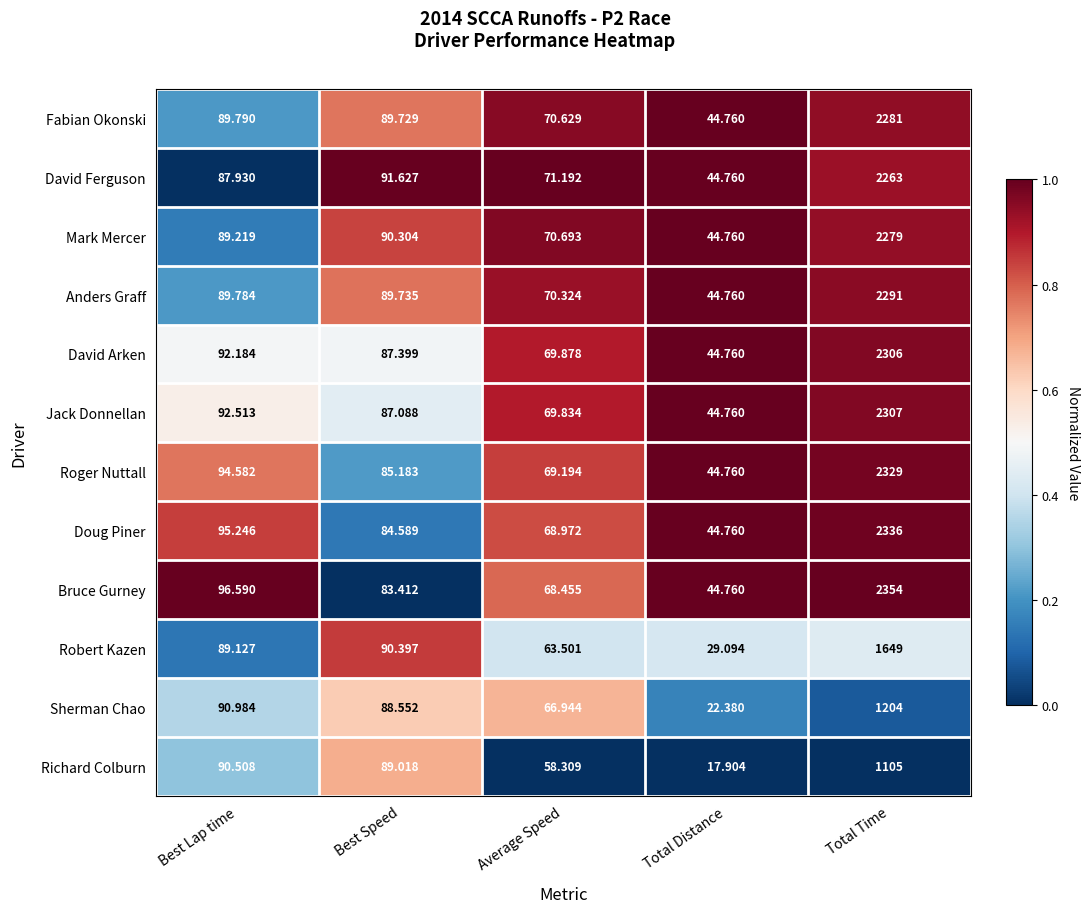

Between Best Speed and Total Distance, which series saw the biggest shift?

Richard Colburn